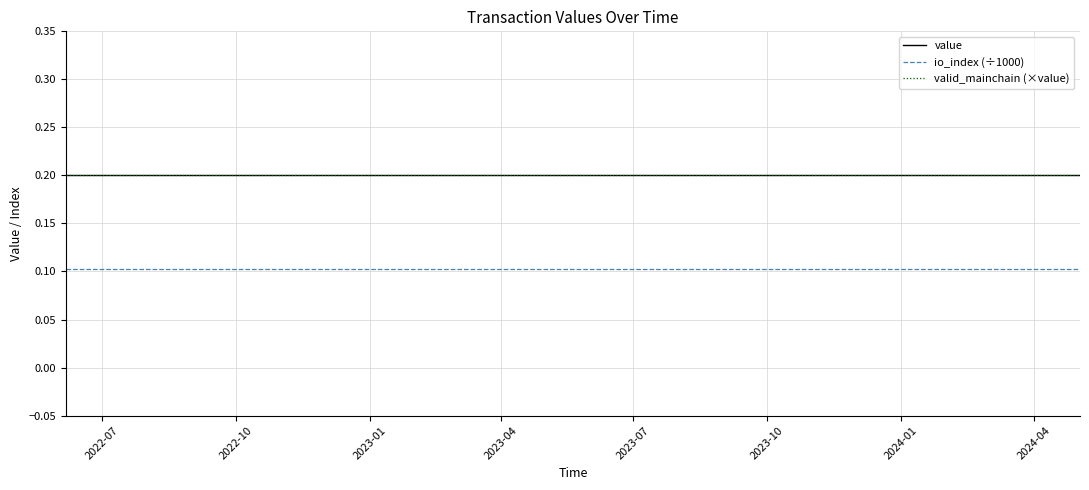

Is this an area chart (filled region under the line)?

No